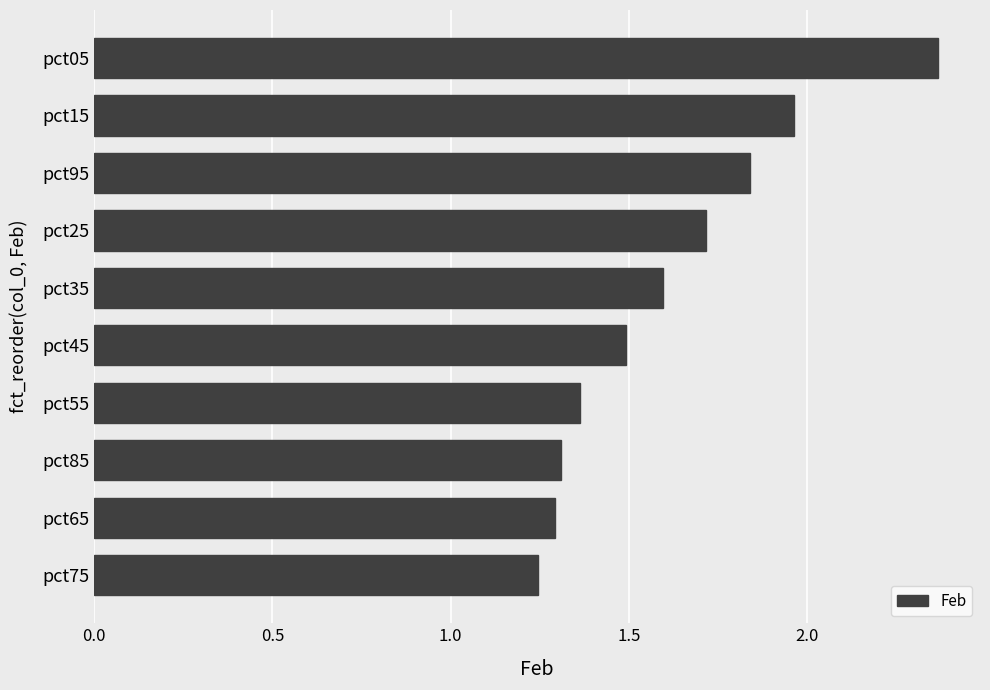

Which has a higher value, pct35 or pct25?

pct25